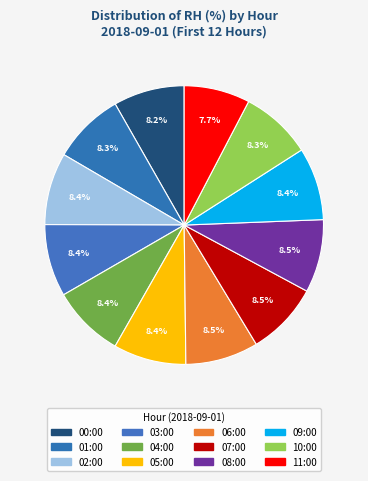

Count the number of slices in the pie.

12